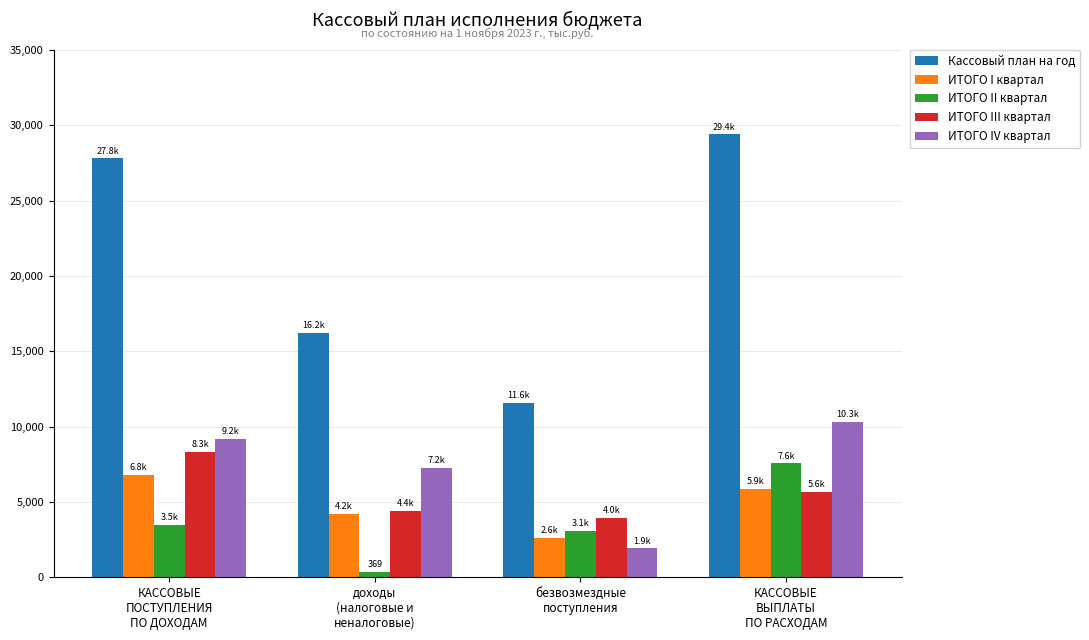

Reading right to left, what are all the values shown in this chart?

Кассовый план на год: КАССОВЫЕ
ВЫПЛАТЫ
ПО РАСХОДАМ=29394.0	безвозмездные
поступления=11595.0	доходы
(налоговые и
неналоговые)=16210.0	КАССОВЫЕ
ПОСТУПЛЕНИЯ
ПО ДОХОДАМ=27805.0
ИТОГО I квартал: КАССОВЫЕ
ВЫПЛАТЫ
ПО РАСХОДАМ=5851.1	безвозмездные
поступления=2615.2	доходы
(налоговые и
неналоговые)=4203.8	КАССОВЫЕ
ПОСТУПЛЕНИЯ
ПО ДОХОДАМ=6819.0
ИТОГО II квартал: КАССОВЫЕ
ВЫПЛАТЫ
ПО РАСХОДАМ=7561.7	безвозмездные
поступления=3104.4	доходы
(налоговые и
неналоговые)=368.9	КАССОВЫЕ
ПОСТУПЛЕНИЯ
ПО ДОХОДАМ=3473.3
ИТОГО III квартал: КАССОВЫЕ
ВЫПЛАТЫ
ПО РАСХОДАМ=5647.8	безвозмездные
поступления=3956.8	доходы
(налоговые и
неналоговые)=4388.5	КАССОВЫЕ
ПОСТУПЛЕНИЯ
ПО ДОХОДАМ=8345.3
ИТОГО IV квартал: КАССОВЫЕ
ВЫПЛАТЫ
ПО РАСХОДАМ=10333.4	безвозмездные
поступления=1918.6	доходы
(налоговые и
неналоговые)=7248.8	КАССОВЫЕ
ПОСТУПЛЕНИЯ
ПО ДОХОДАМ=9167.4